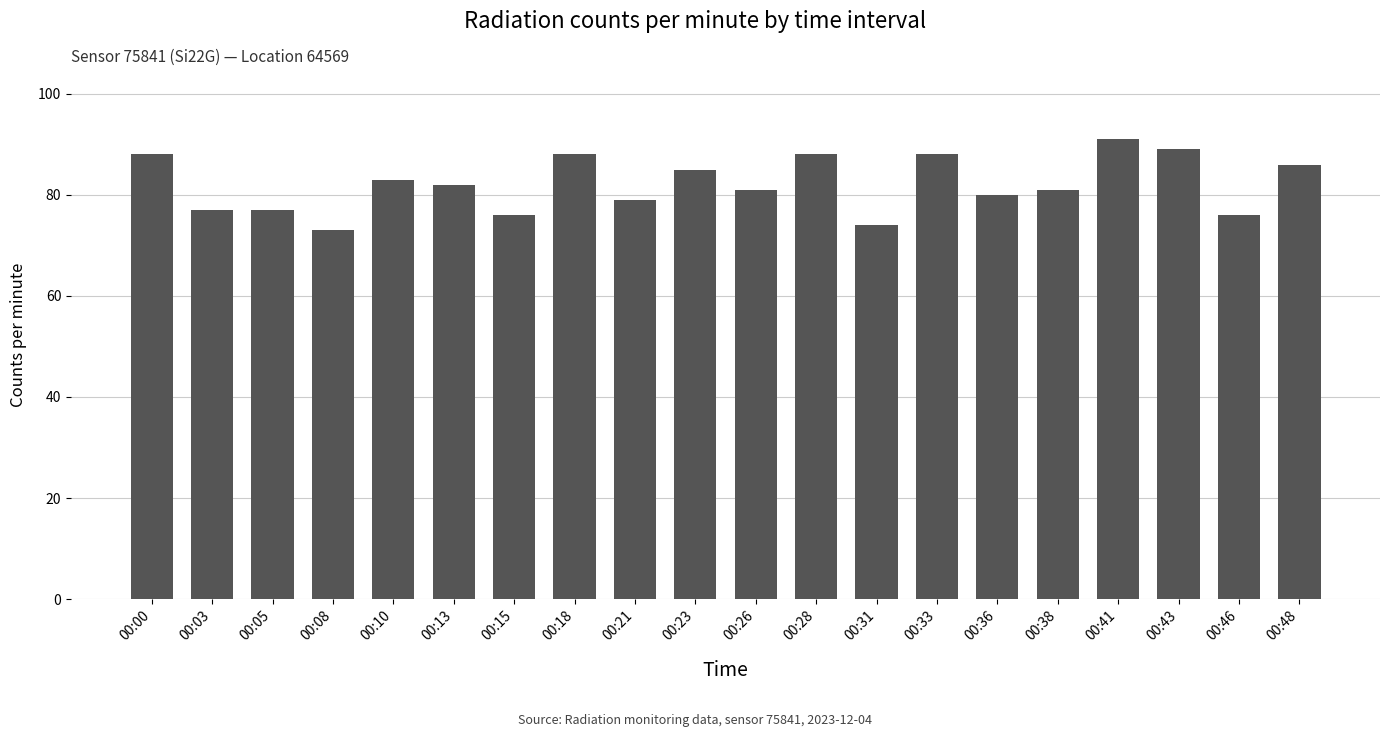

What is the value of the 4th bar from the left?

73